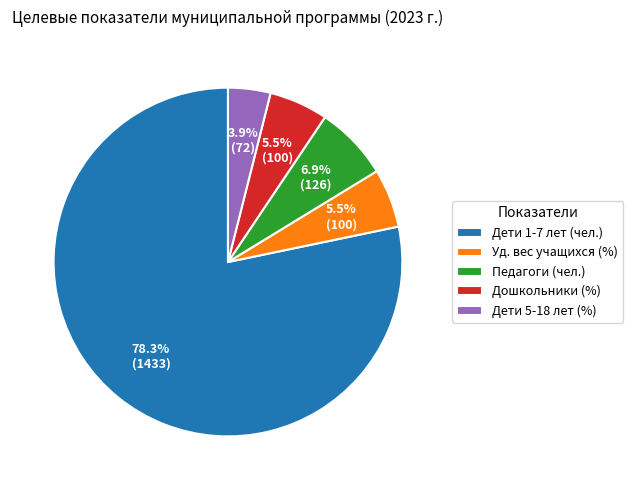

Is there a majority slice in this chart?

Yes